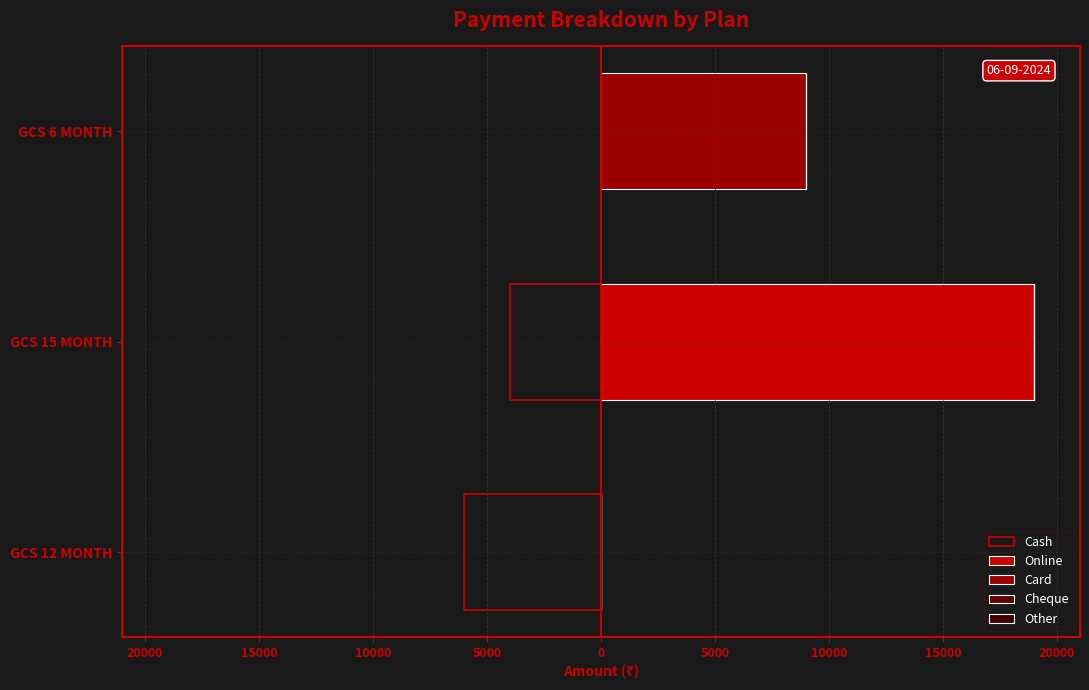

Rank the series by their maximum value, from lowest to highest.

Cash, Cheque, Other, Card, Online